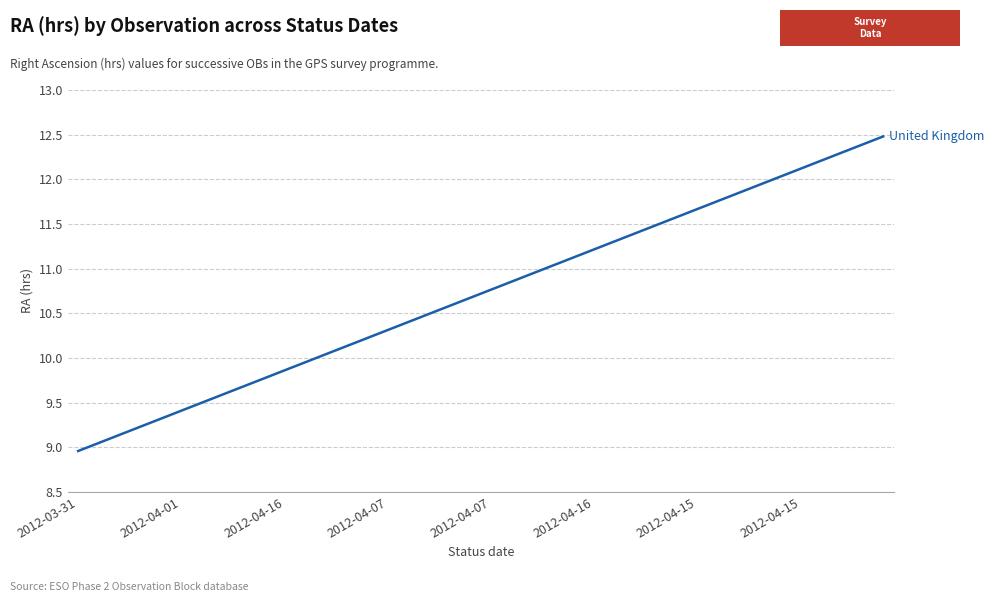

What is the difference between the maximum and minimum values?

3.5